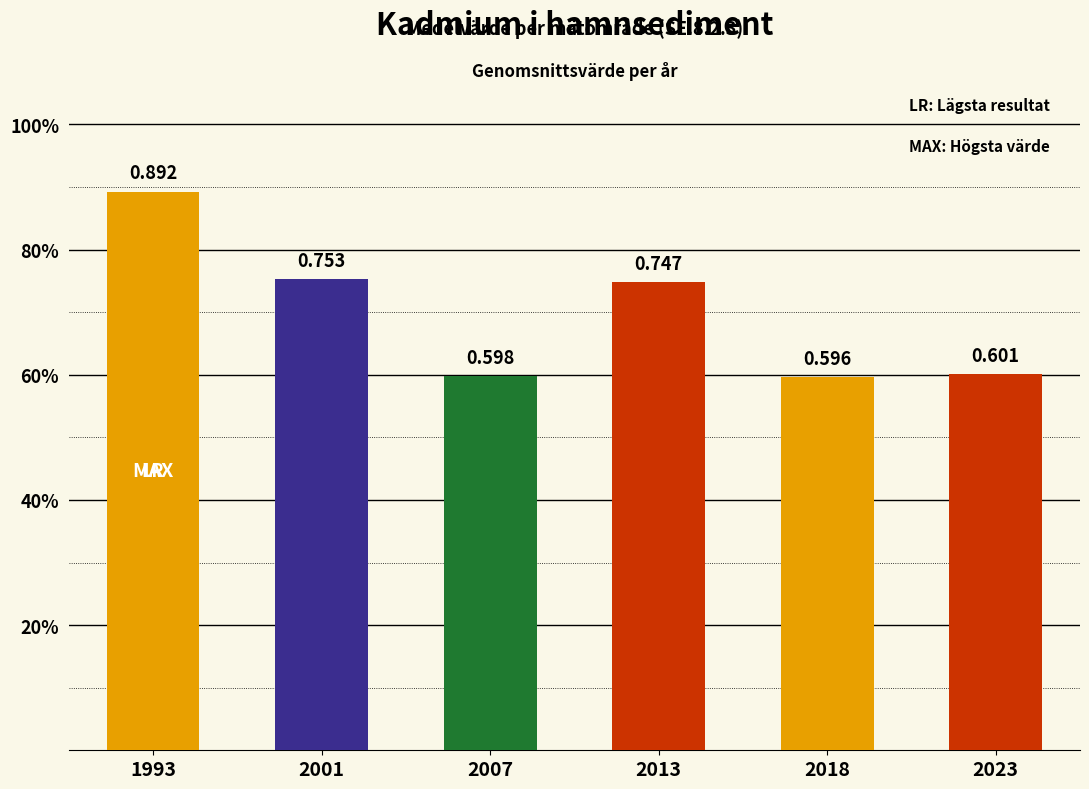

Which category has the lowest value across all series?

2018